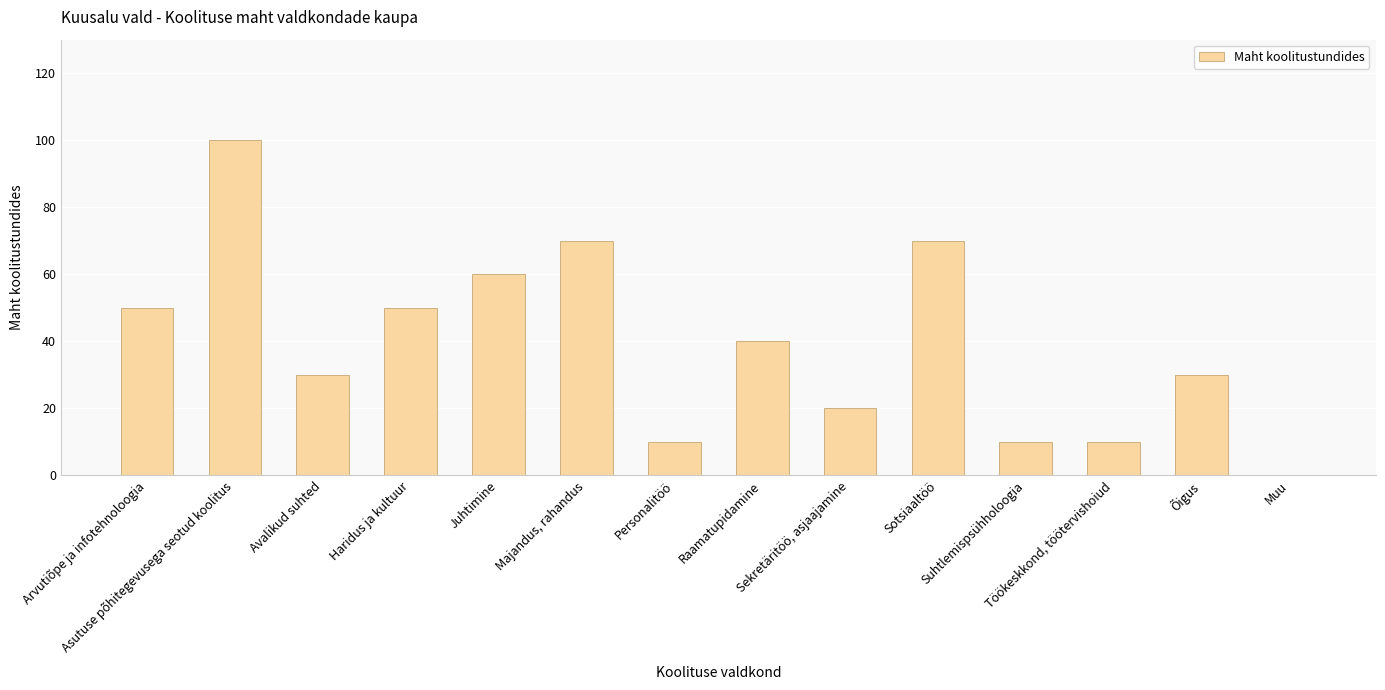

What is the sum of all values?

550